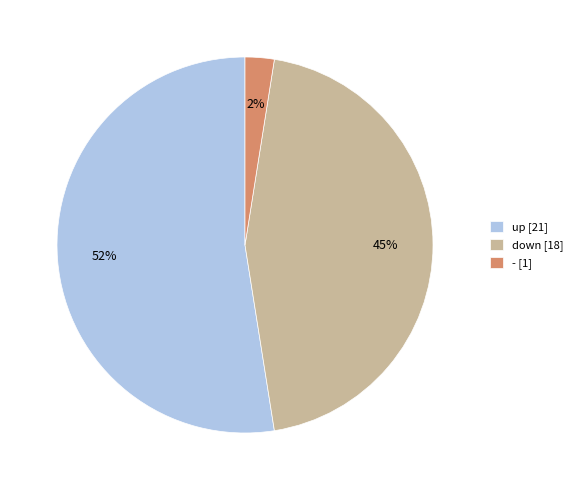

Is there any slice that represents more than half of the pie?

Yes